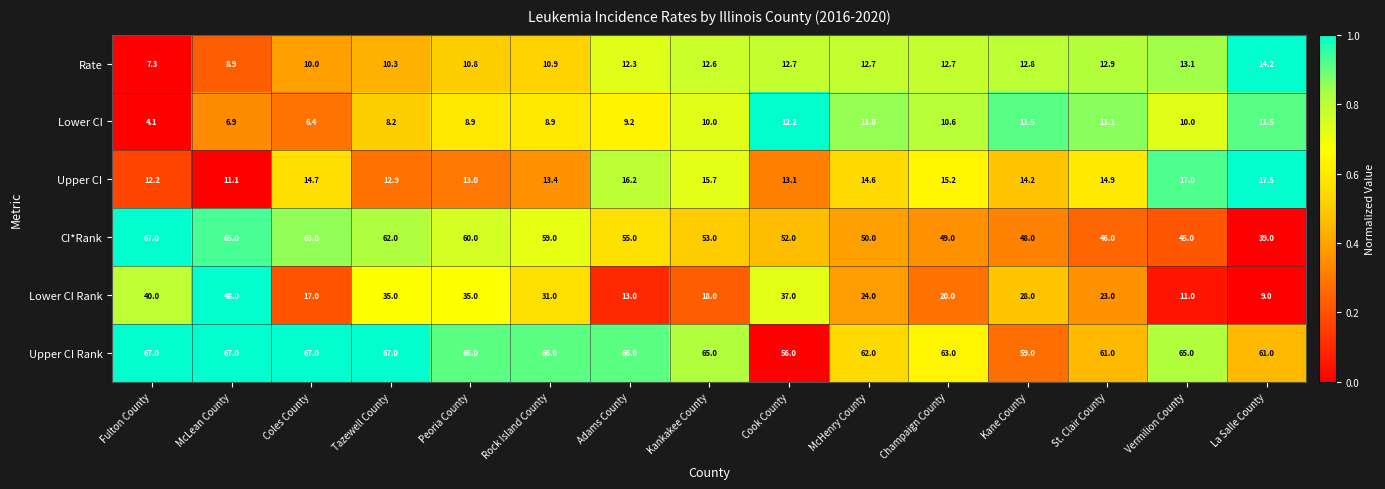

What is the difference between the maximum and minimum values in the Lower CI Rank series?

39.0